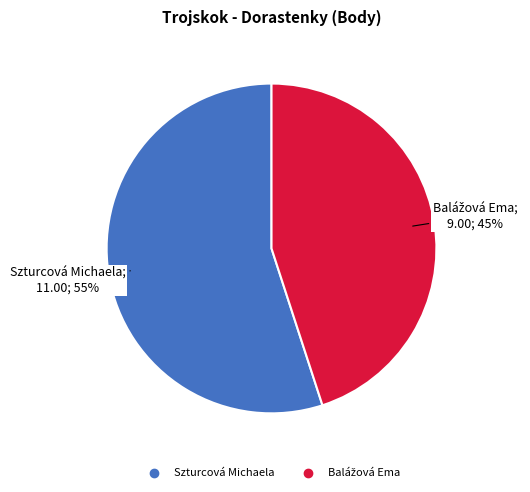

How many segments does this pie chart have?

2